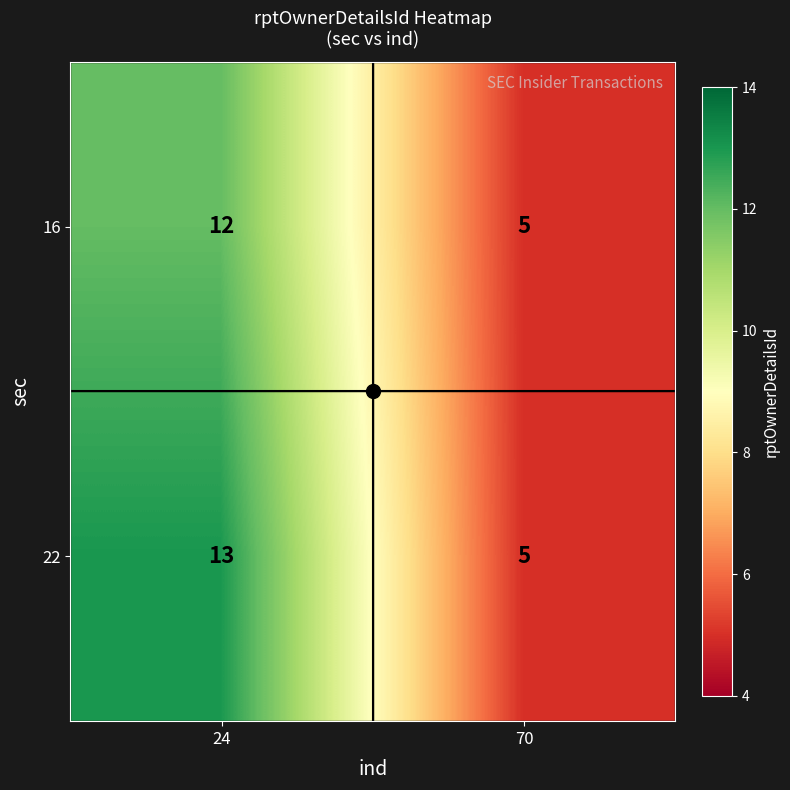

What is the difference between the 22 values at 24 and 70?

8